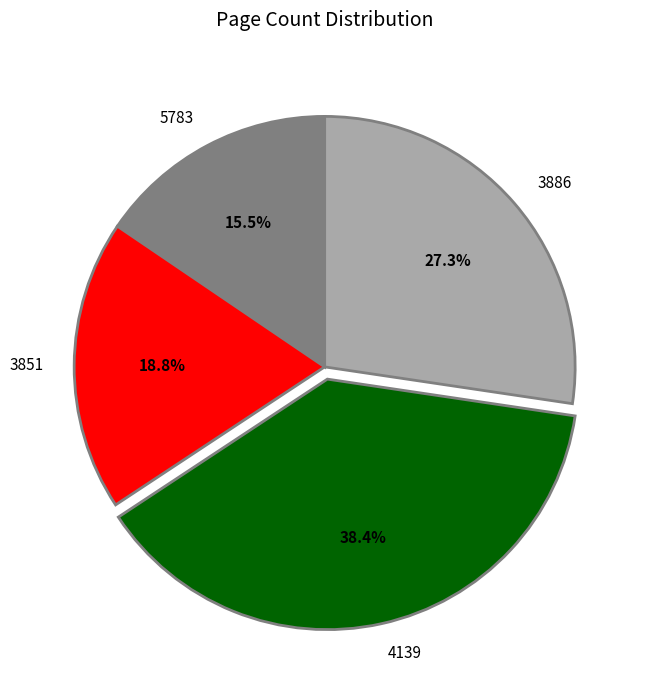

Approximately how many times larger is the value at 3886 compared to 5783?

1.8